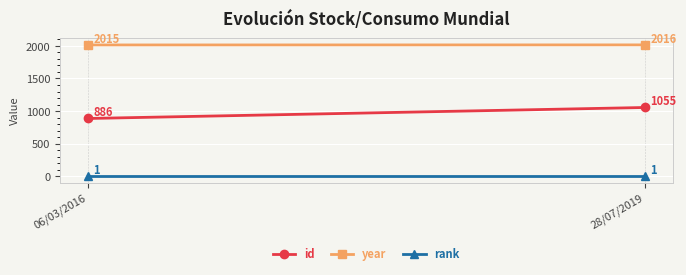

Reading left to right, what are all the values shown in this chart?

id: 06/03/2016=886	28/07/2019=1055
year: 06/03/2016=2015	28/07/2019=2016
rank: 06/03/2016=1	28/07/2019=1